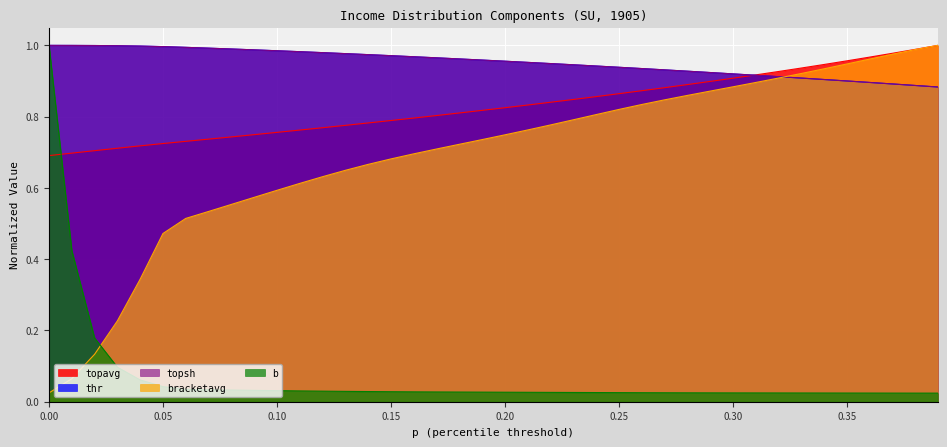

What position from the left is 0.20?

21